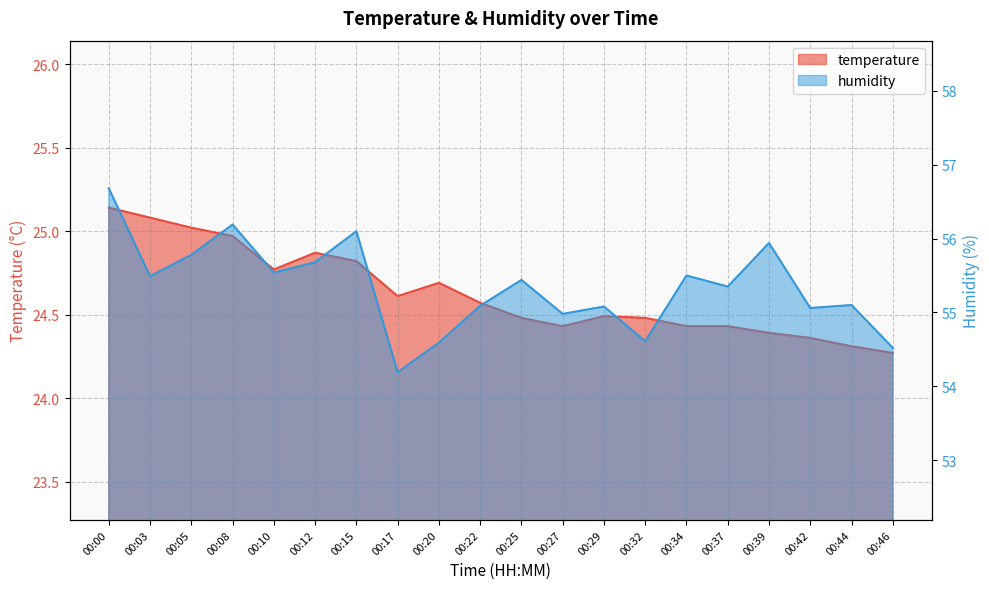

Rank the categories by humidity value from highest to lowest.

00:00, 00:08, 00:15, 00:39, 00:05, 00:12, 00:10, 00:34, 00:03, 00:25, 00:37, 00:44, 00:22, 00:29, 00:42, 00:27, 00:32, 00:20, 00:46, 00:17